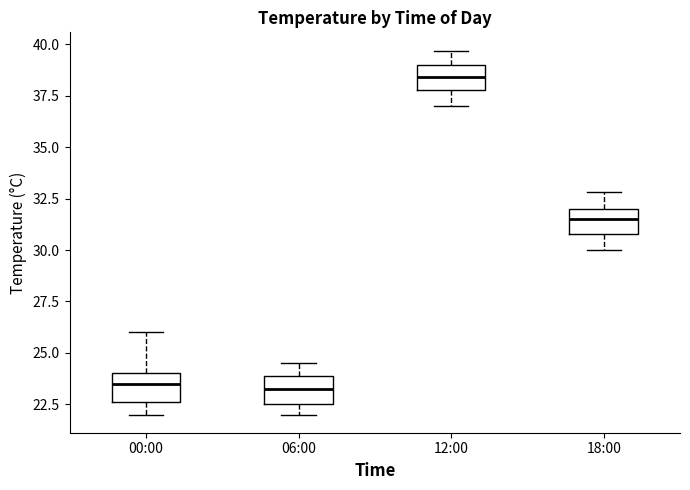

Reading left to right, read every box against the y-axis: the position of its median line, the range the box covers, and the ends of its whiskers. The values are not printed on the chart, so give them approximately, as read against the axis.

00:00: median 23.5, box 22.5 to 24.0, whiskers 22.0 to 26.0
06:00: median 23.5, box 22.5 to 24.0, whiskers 22.0 to 24.5
12:00: median 38.5, box 38.0 to 39.0, whiskers 37.0 to 39.5
18:00: median 31.5, box 31.0 to 32.0, whiskers 30.0 to 33.0